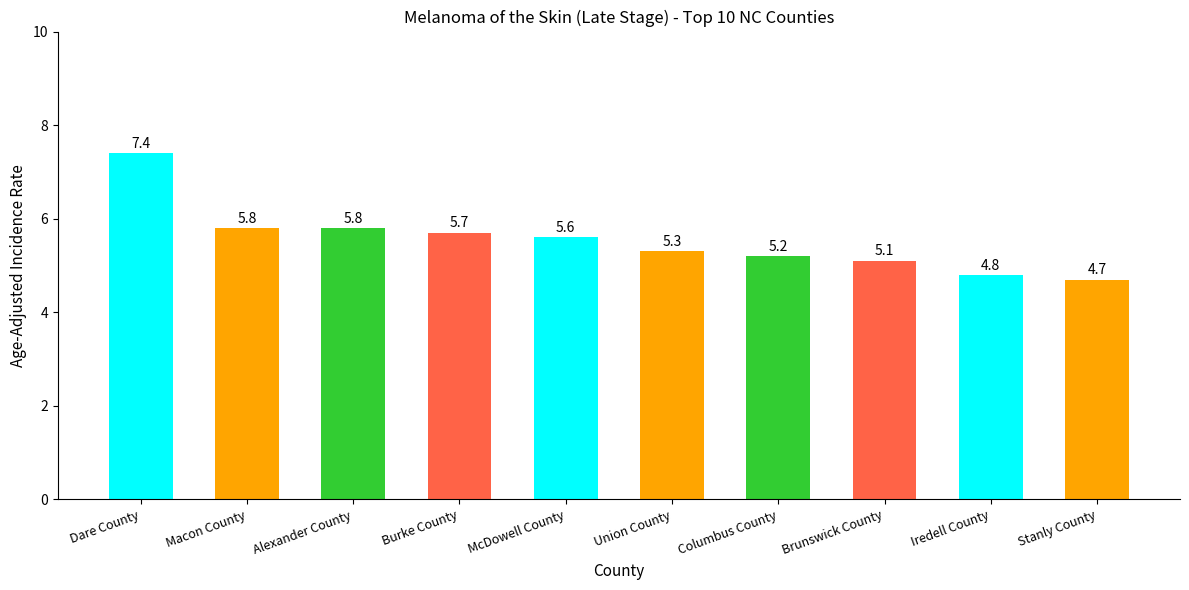

Are the bars horizontal?

No